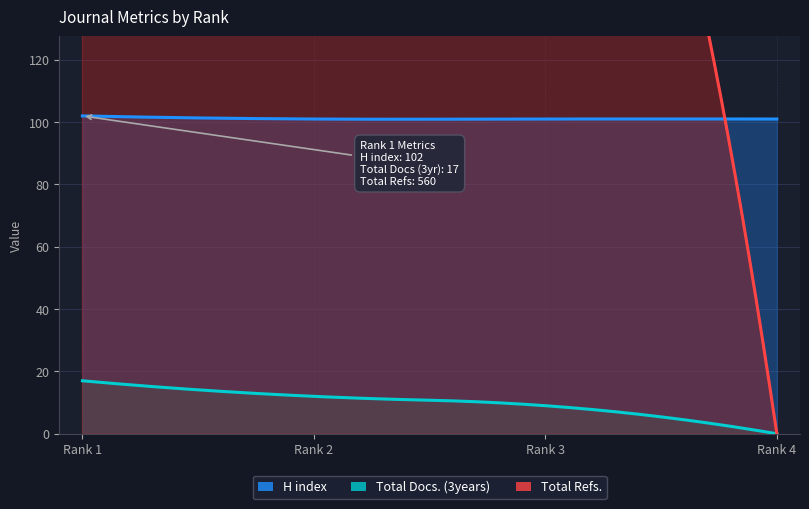

Read the Total Docs. (3years) value at 3.

9